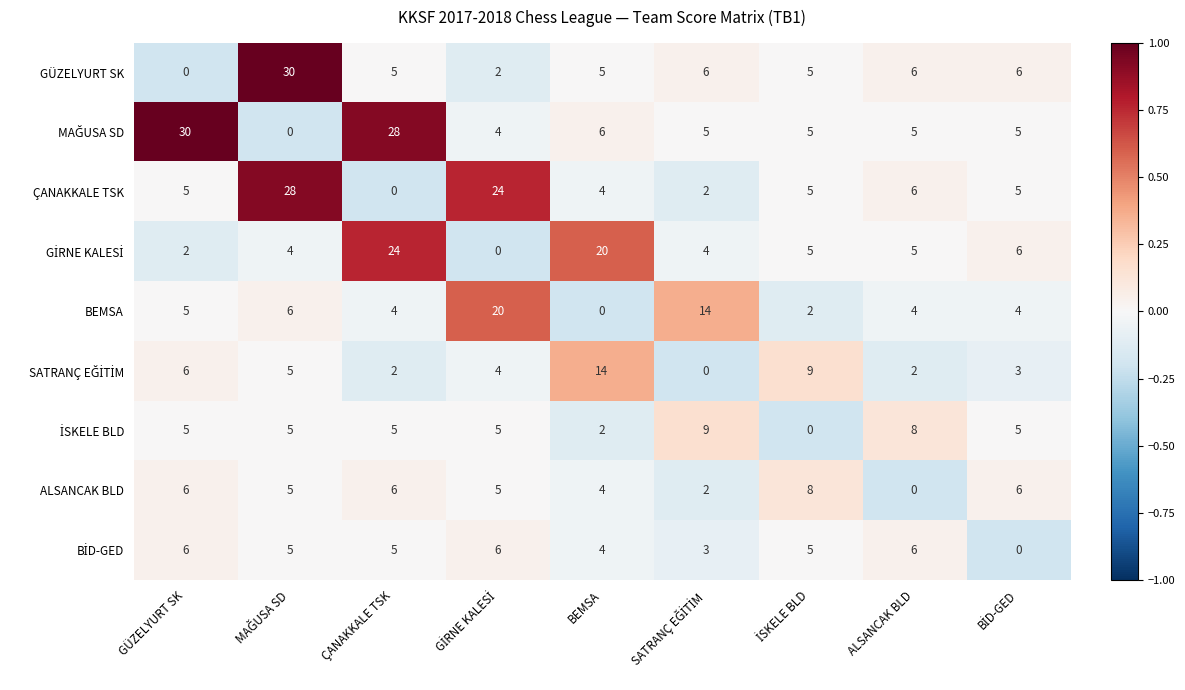

How many values in the BEMSA series are below 4?

2